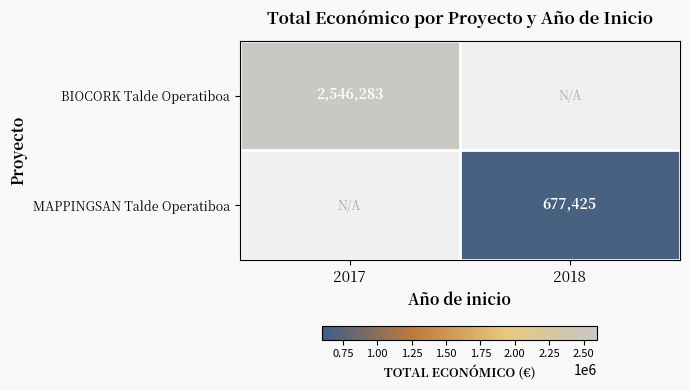

The MAPPINGSAN Talde Operatiboa series shows 1089714 at 2018. True or false?

False